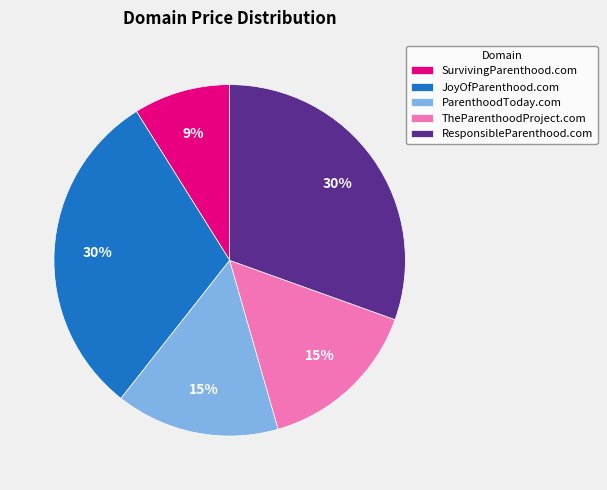

True or false: ParenthoodToday.com accounts for 15% of the total.

True